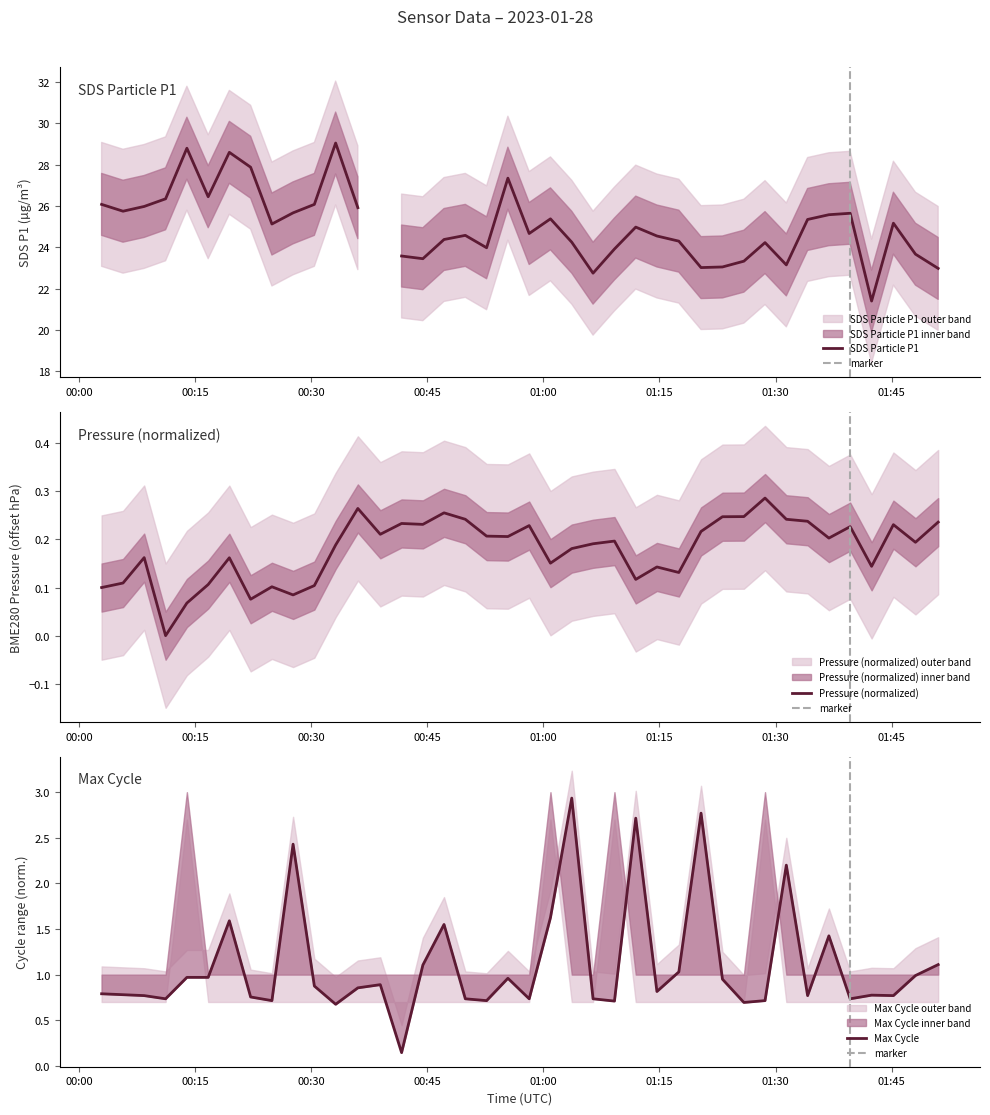

What is the average value of the BME280_pressure series?

0.2